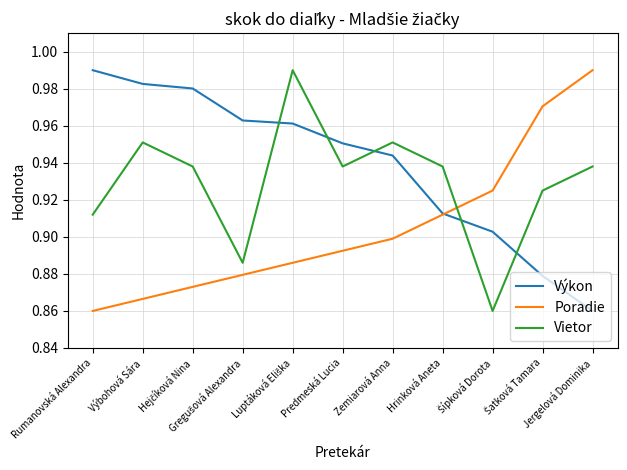

Rank the series by their average value, from highest to lowest.

Výkon, Vietor, Poradie